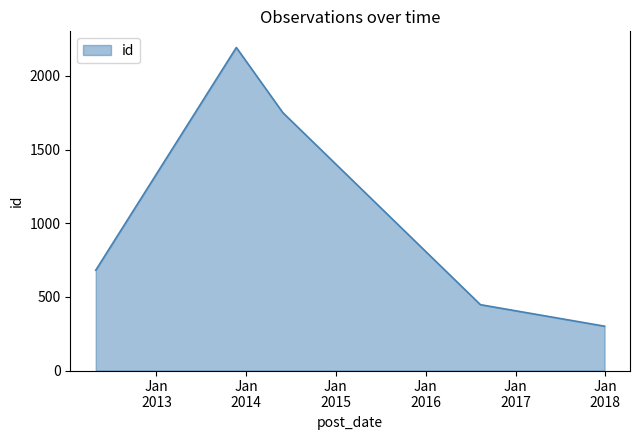

What is the difference between the maximum and minimum values?

1892